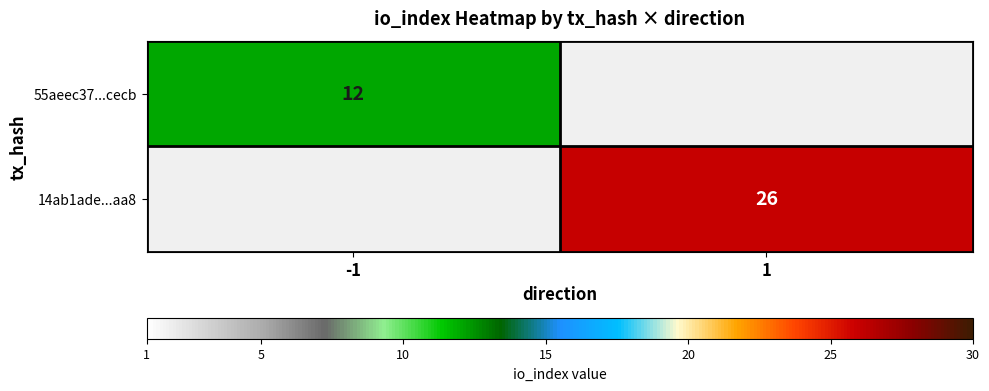

True or false: 55aeec37...cecb has a value of 12 at -1.

True